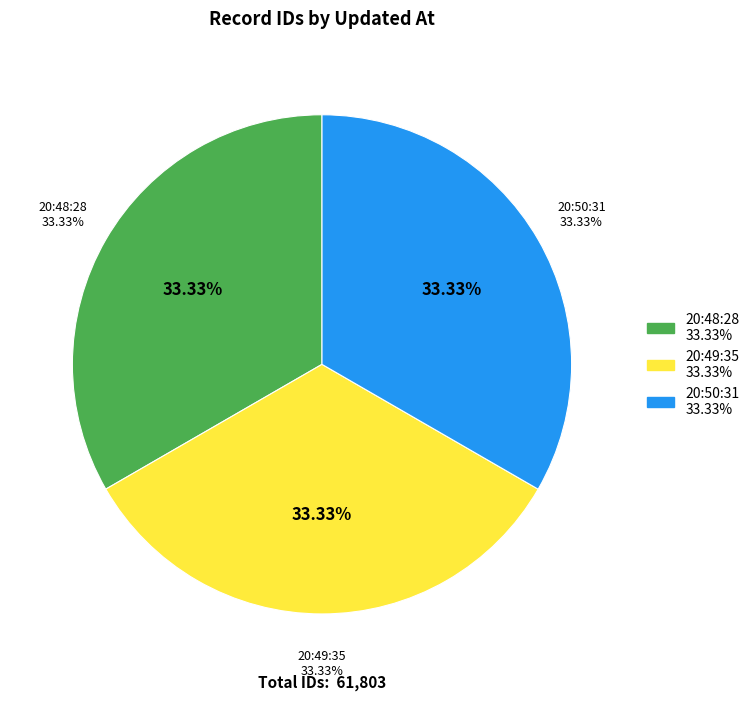

Does 2013-06-12 20:49:35 UTC account for over 50% of the chart?

No